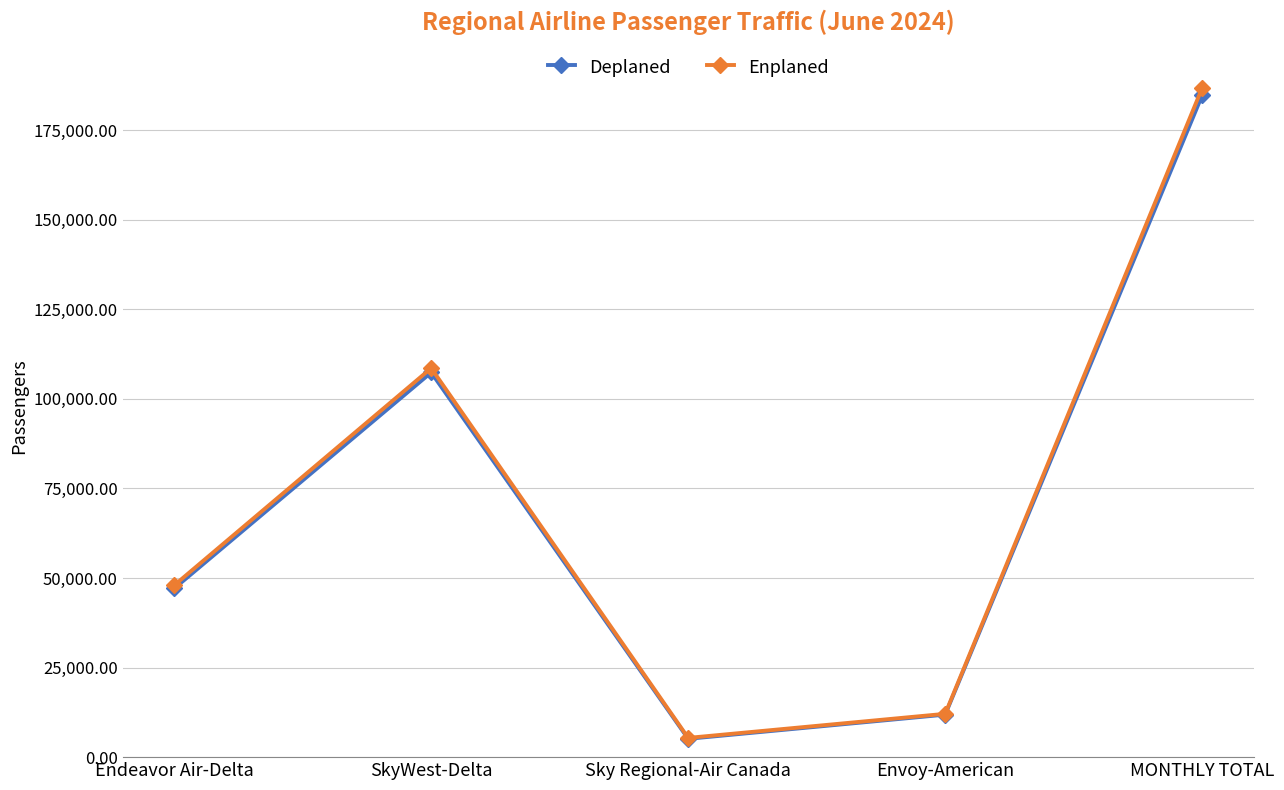

Rank the categories by Deplaned value from highest to lowest.

MONTHLY TOTAL, SkyWest-Delta, Endeavor Air-Delta, Envoy-American, Sky Regional-Air Canada